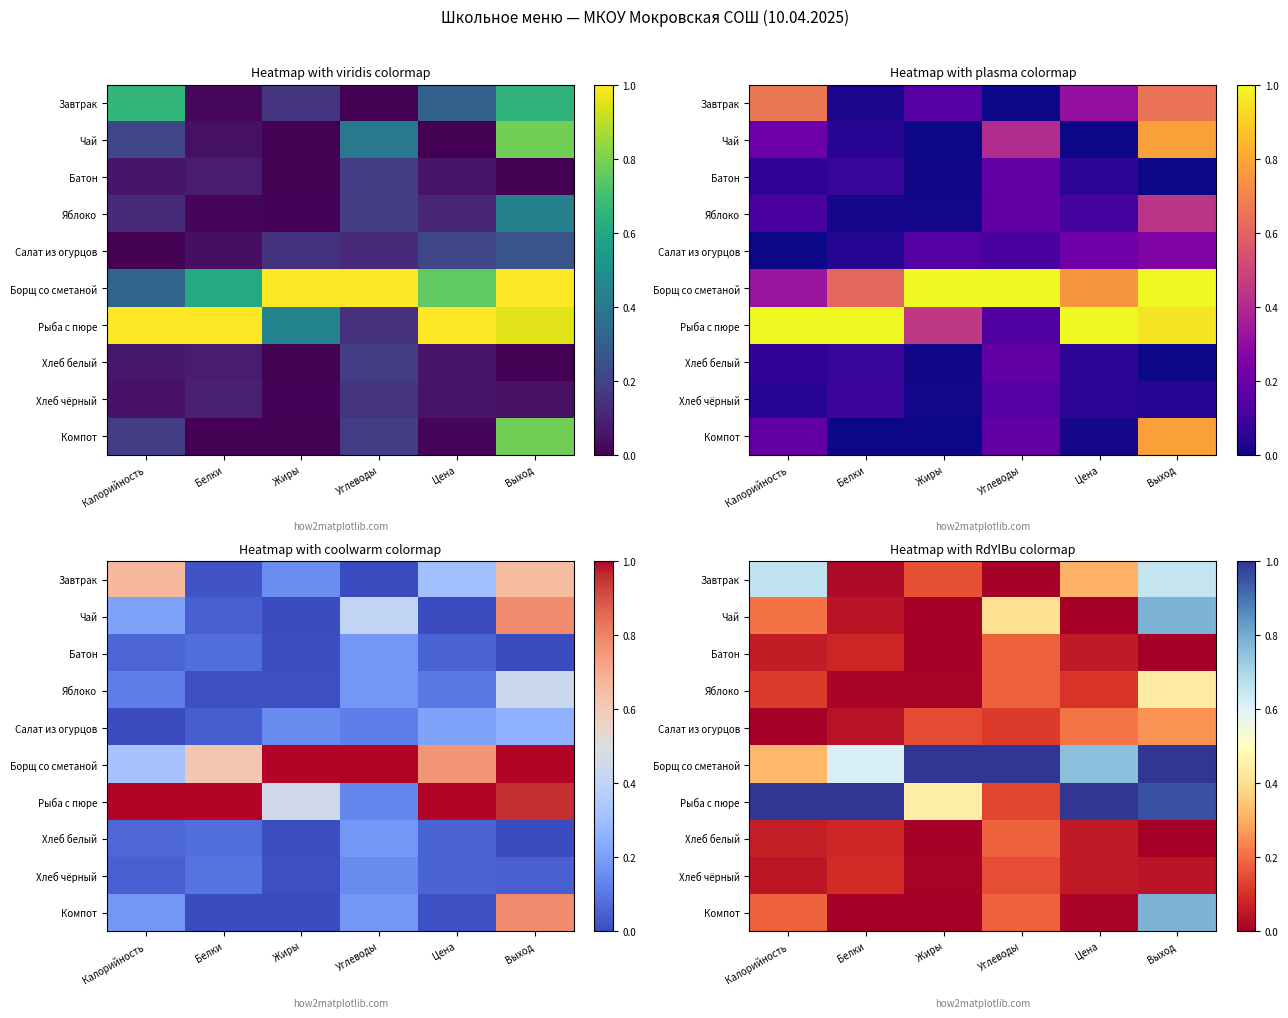

At Углеводы, list the series in order from smallest to largest.

Завтрак, Салат из огурцов, Рыба с пюре, Хлеб чёрный, Компот, Батон, Яблоко, Хлеб белый, Чай, Борщ со сметаной